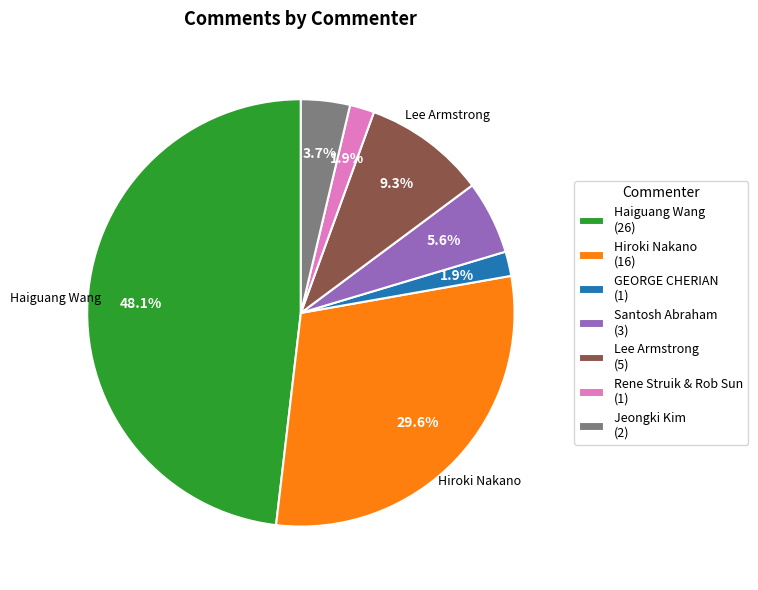

Approximately how many times larger is the value at Rene Struik & Rob Sun (1) compared to Santosh Abraham (3)?

0.3